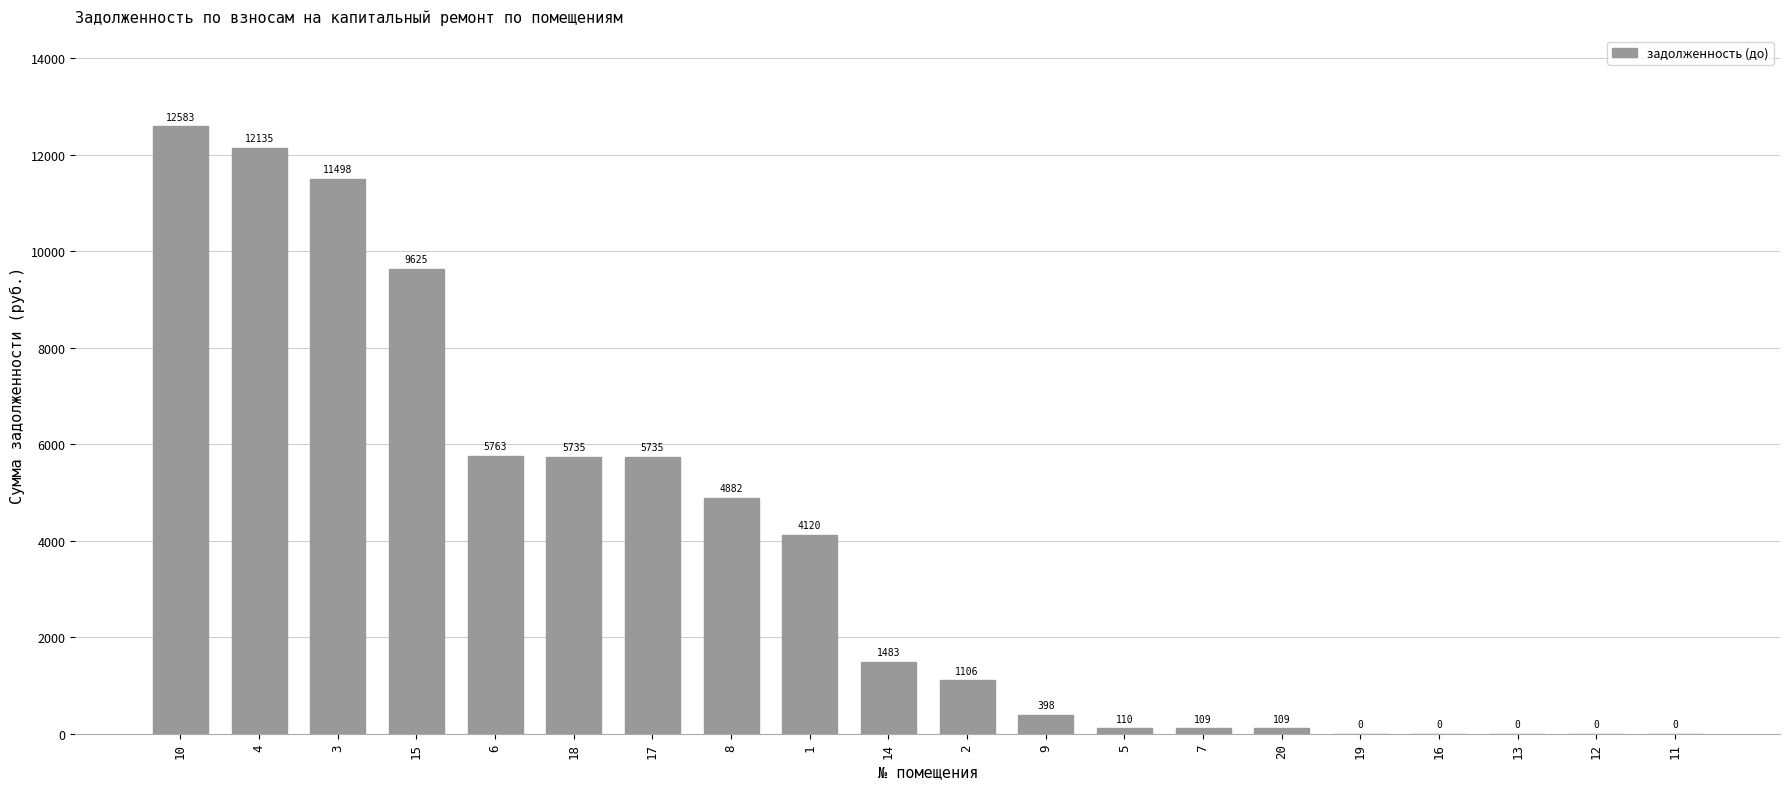

What is the sum of the values at 15 and 6?

15388.0